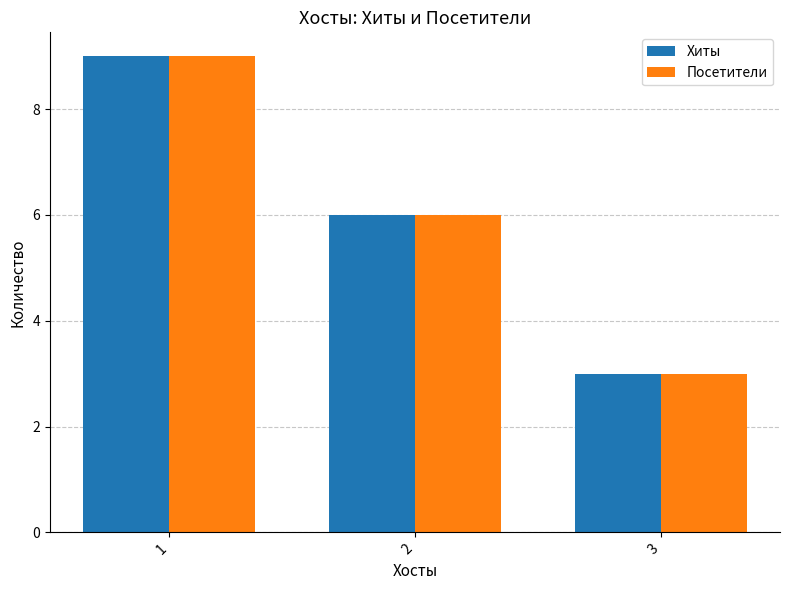

Reading left to right, transcribe all the data shown in this chart.

Хиты: 1=9	2=6	3=3
Посетители: 1=9	2=6	3=3